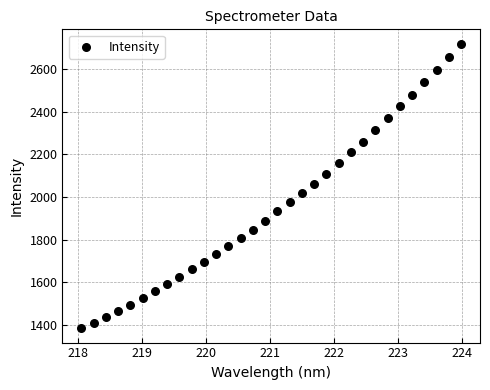

What is the range of X values (max minus min)?

5.9